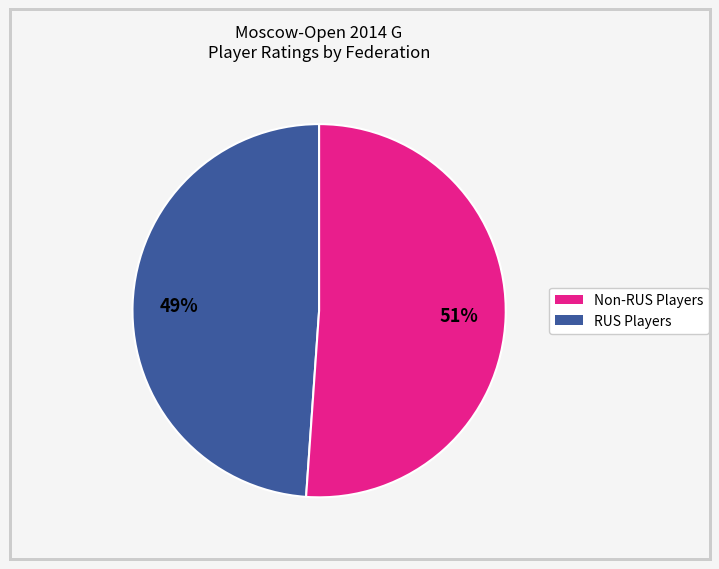

To the nearest percent, what is the difference between the largest and smallest slice percentages?

2%